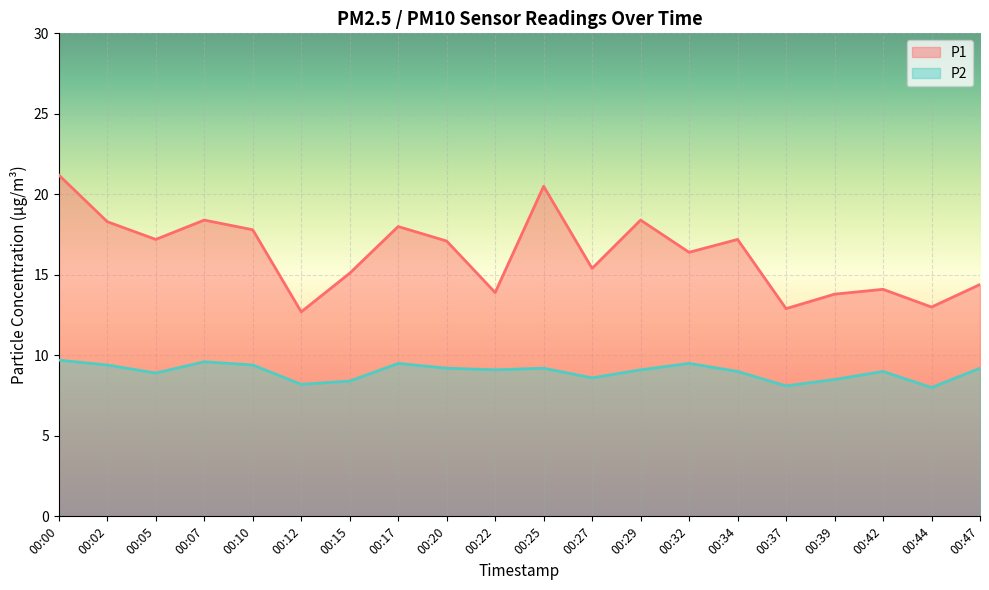

How many lines are shown in the chart?

2